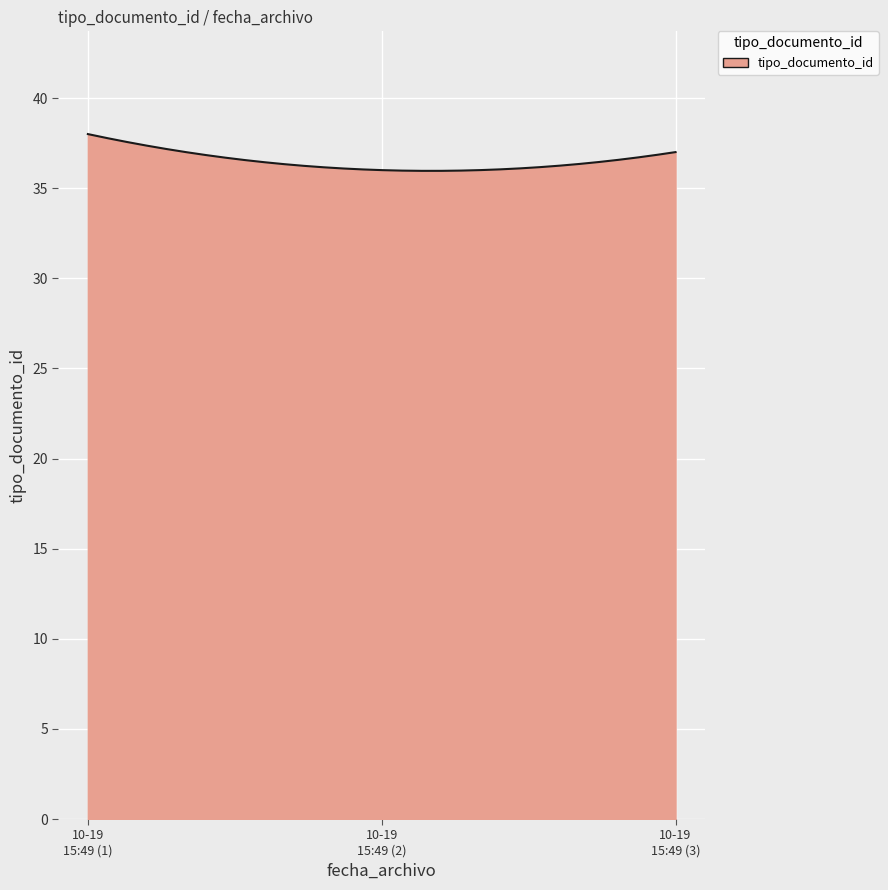

Does the chart display data point markers on the line(s)?

No